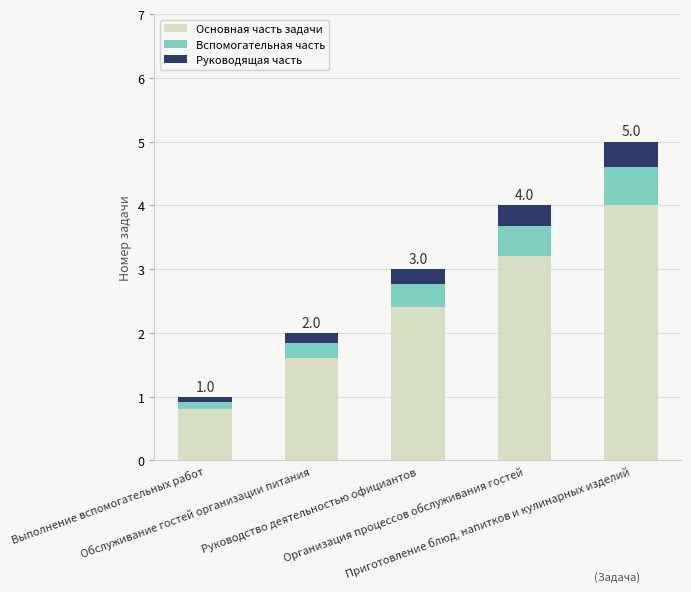

What is the difference between the maximum and second lowest values in the Основная часть задачи series?

2.4